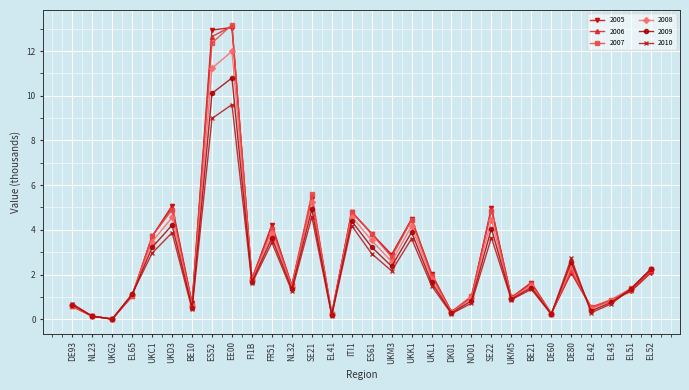

What are all the series names shown in the legend?

2005, 2006, 2007, 2008, 2009, 2010